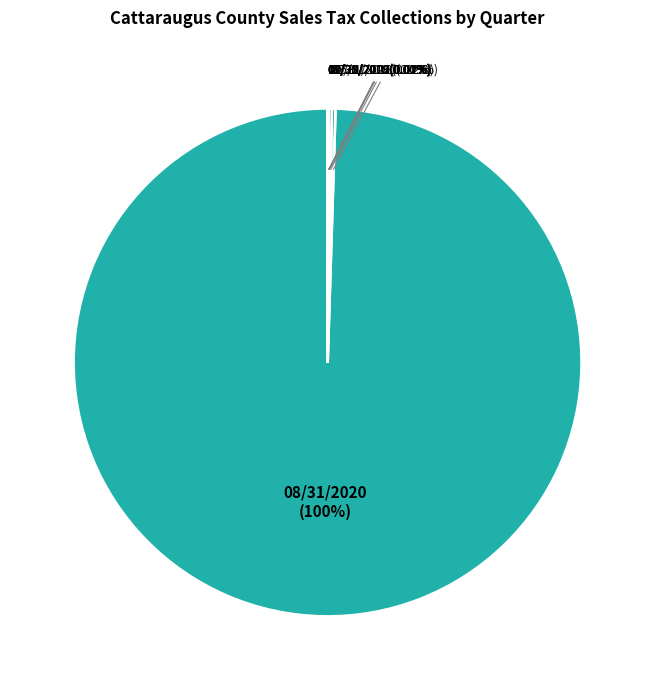

Which category accounts for the majority?

08/31/2020